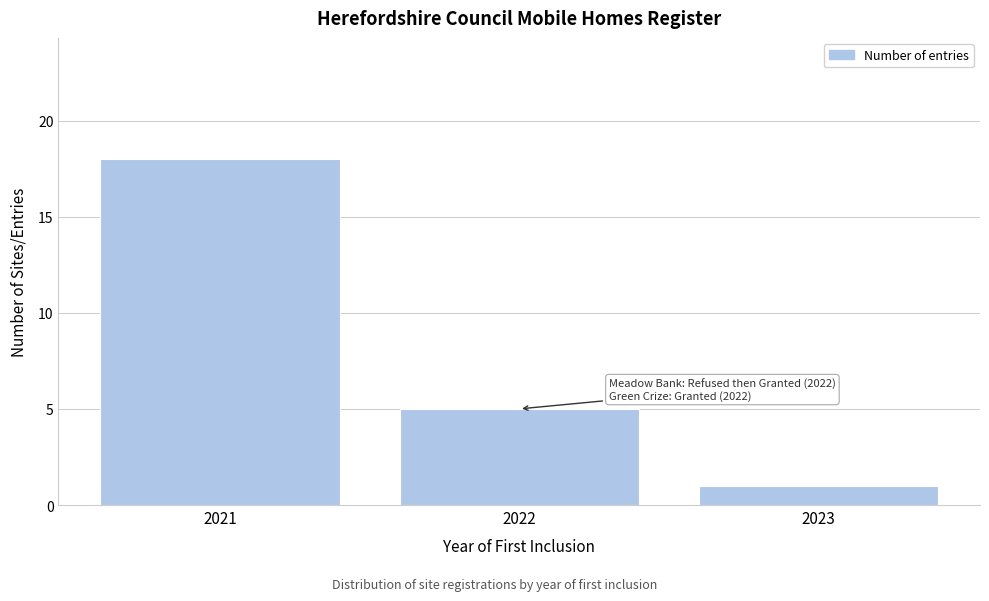

Reading left to right, extract all data points from this chart.

2021=18	2022=5	2023=1